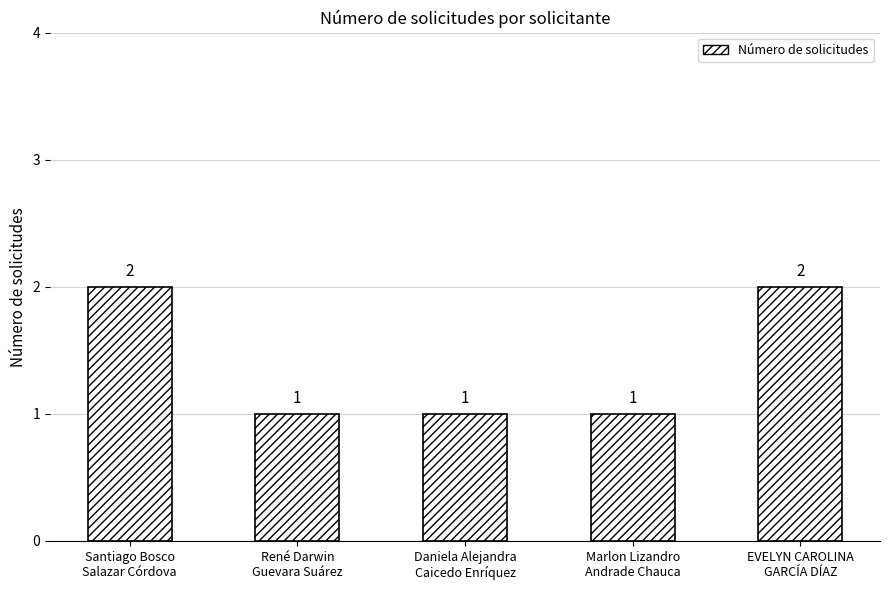

Reading left to right, what are all the values shown in this chart?

2	1	1	1	2